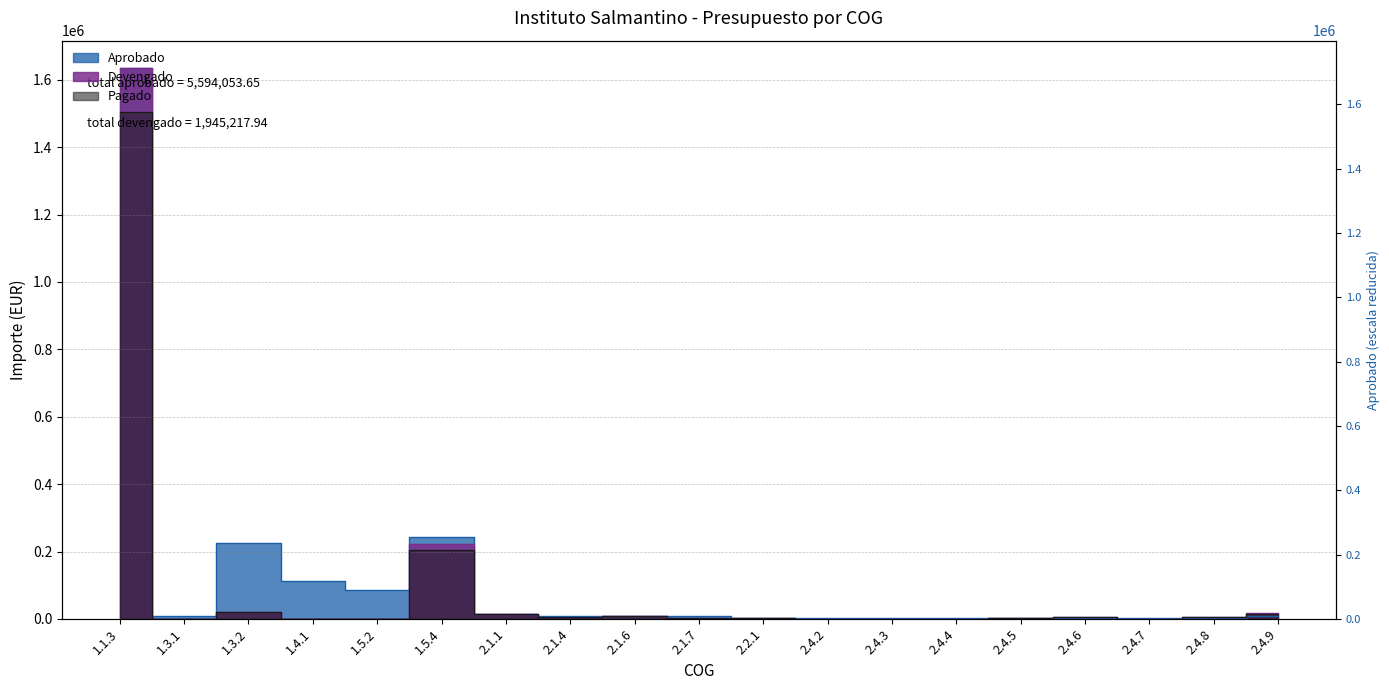

Where is the first local maximum for Pagado?

1.3.2